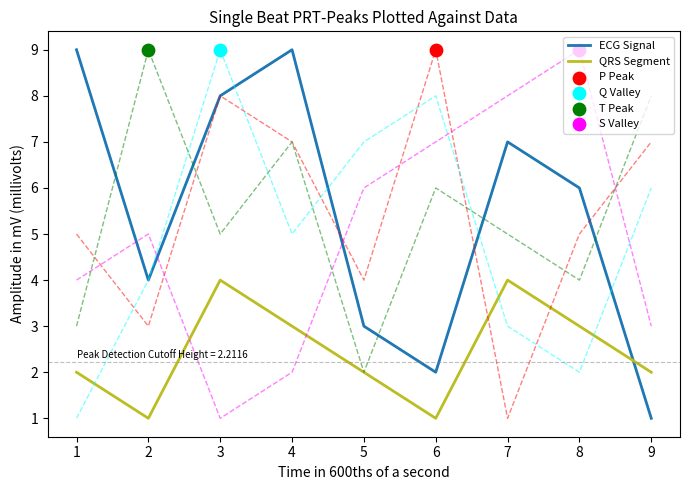

At how many categories does at least one series exceed 2?

7